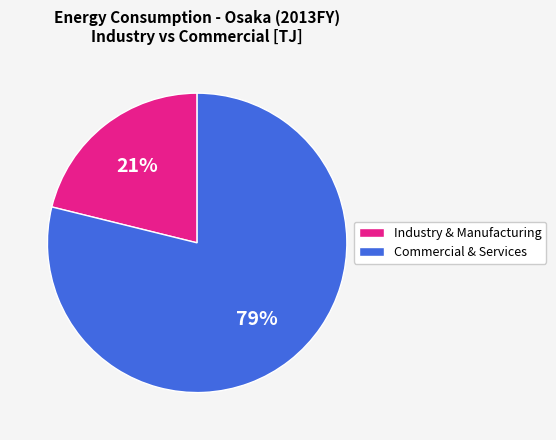

True or false: Commercial & Services accounts for 79% of the total.

True